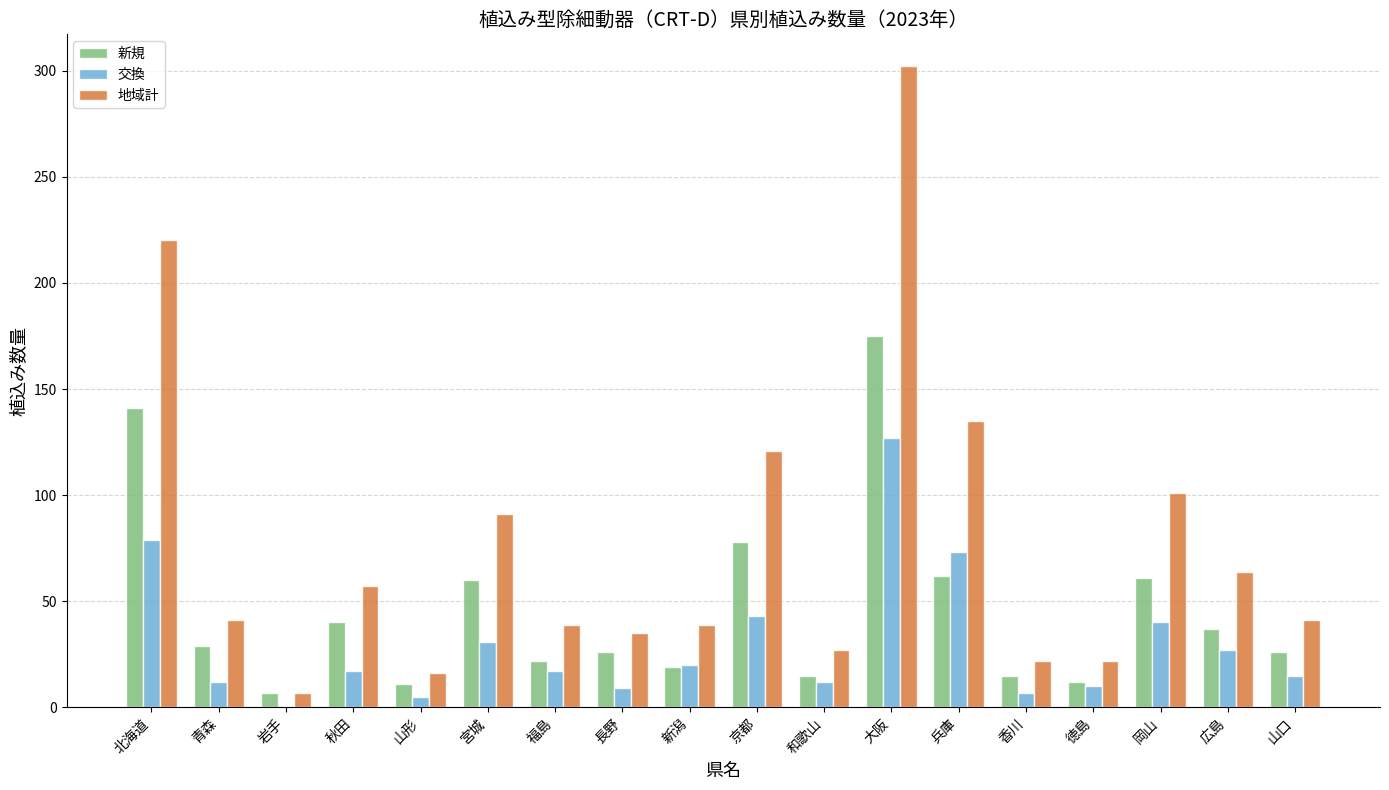

Between 新潟 and 兵庫, which series saw the biggest shift?

地域計